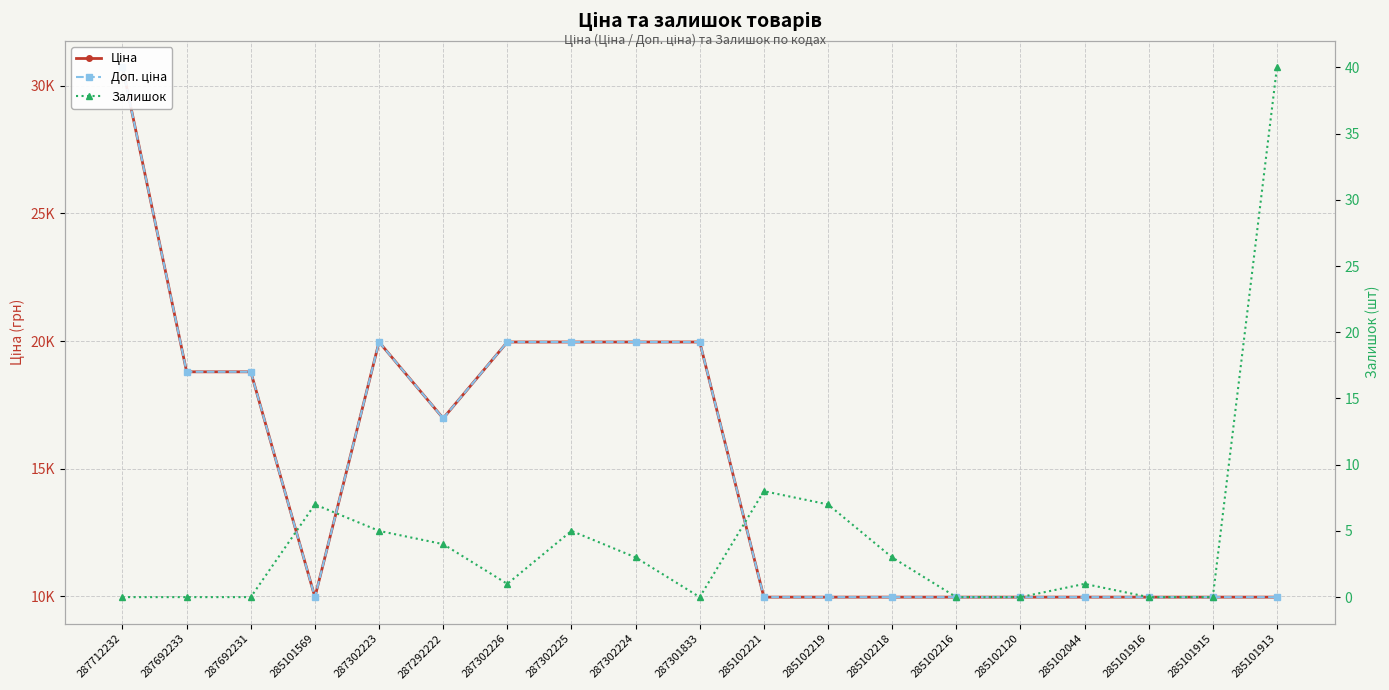

What is the highest value of the Ціна series?

30717.1